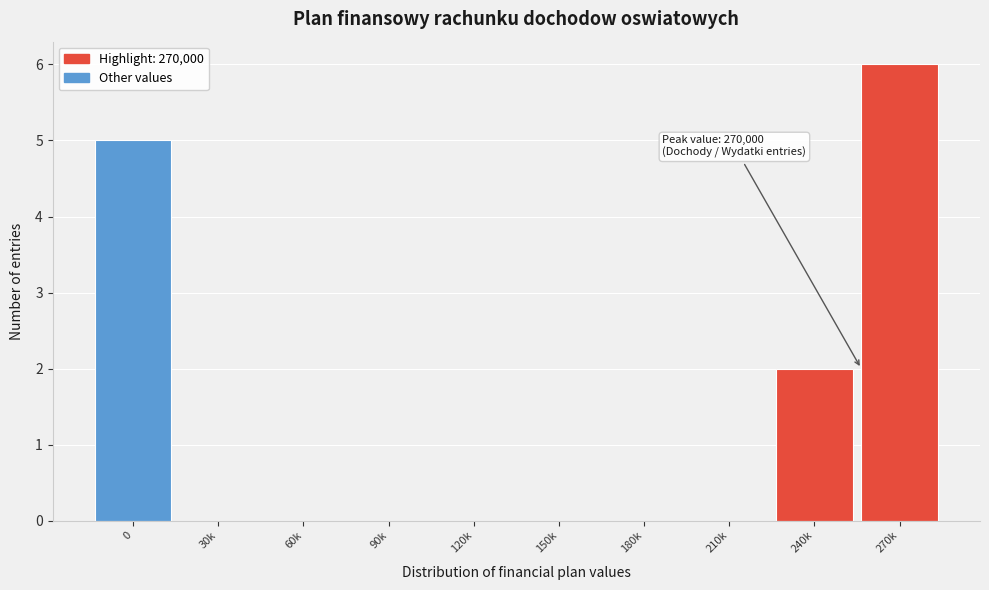

Reading left to right, list all the values displayed in this chart.

0=5	30k=0	60k=0	90k=0	120k=0	150k=0	180k=0	210k=0	240k=2	270k=6